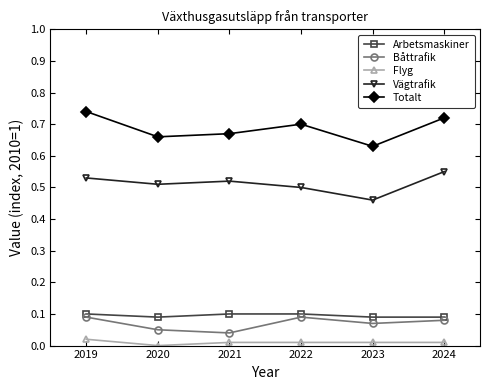

Which label corresponds to the largest value in the chart?

2019